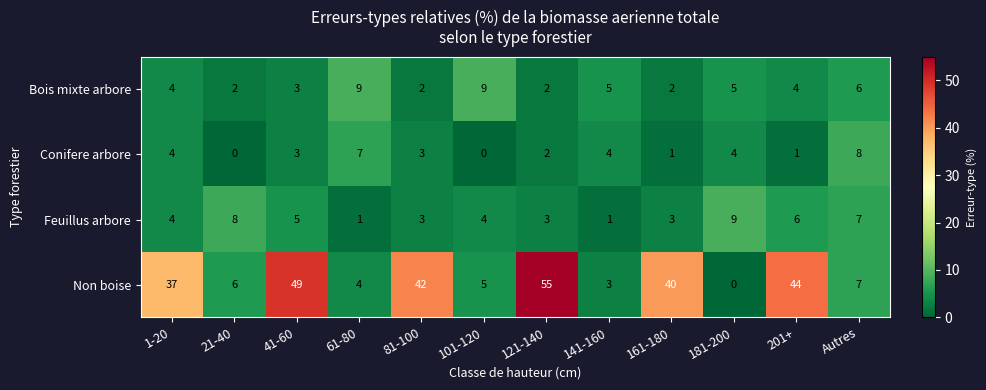

What is the difference between the maximum and minimum values in the Feuillus arbore series?

8